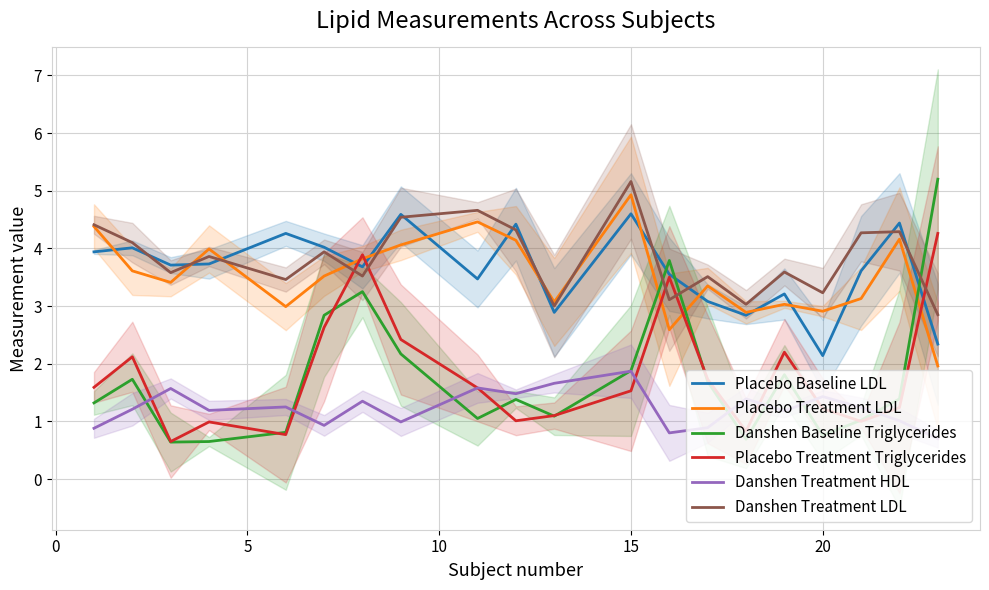

At which label does Danshen Treatment LDL reach its peak?

15